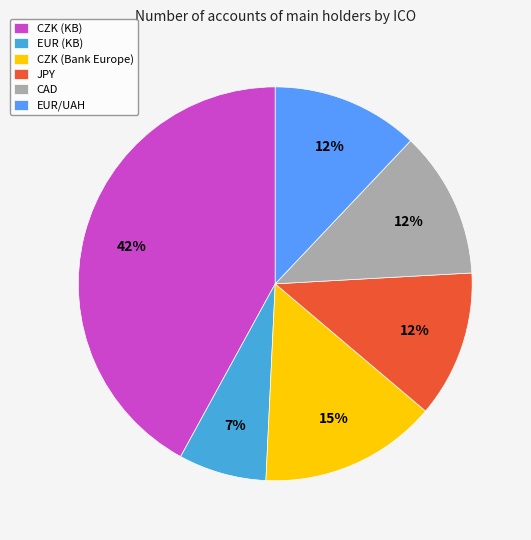

To the nearest percent, what is the combined percentage of JPY and CAD?

24%